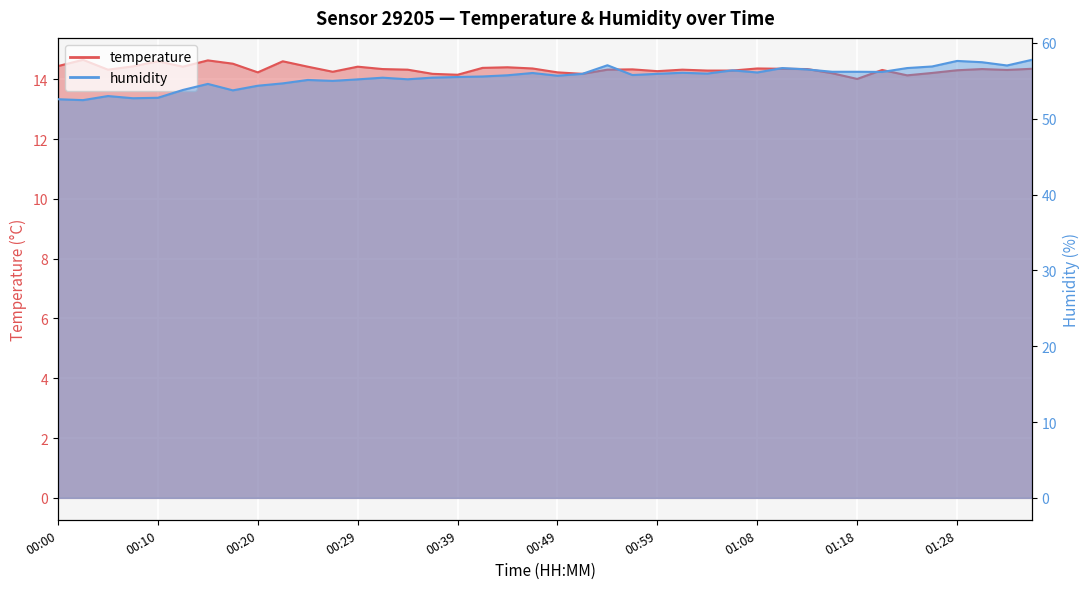

True or false: temperature and humidity cross at least once.

False